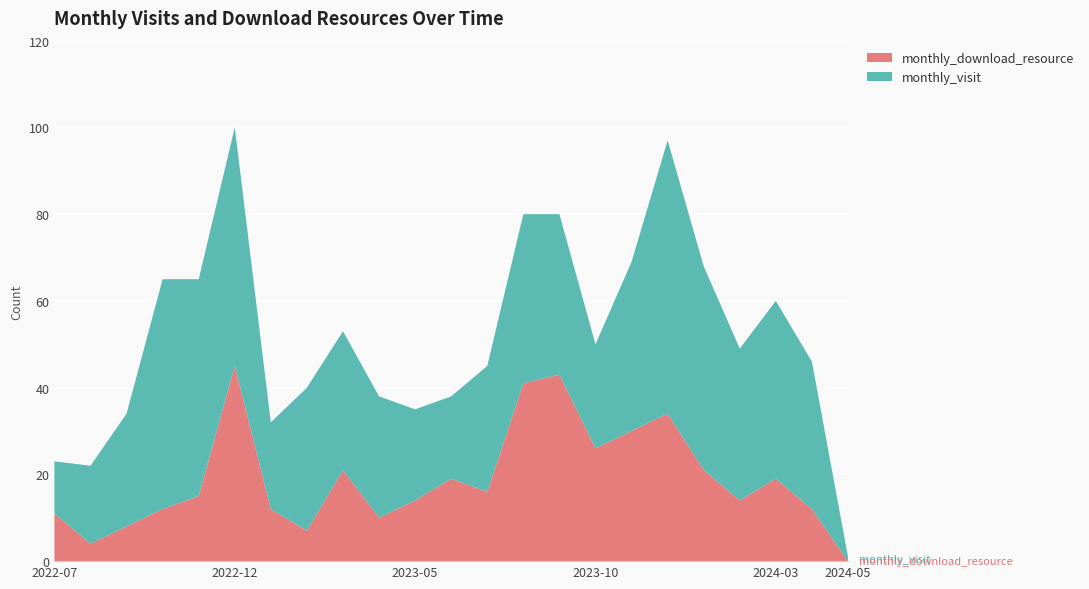

Reading left to right, what are all the values shown in this chart?

monthly_visit: 2022-07=12	2022-08=18	2022-09=26	2022-10=53	2022-11=50	2022-12=55	2023-01=20	2023-02=33	2023-03=32	2023-04=28	2023-05=21	2023-06=19	2023-07=29	2023-08=39	2023-09=37	2023-10=24	2023-11=39	2023-12=63	2024-01=47	2024-02=35	2024-03=41	2024-04=34	2024-05=1
monthly_download_resource: 2022-07=11	2022-08=4	2022-09=8	2022-10=12	2022-11=15	2022-12=45	2023-01=12	2023-02=7	2023-03=21	2023-04=10	2023-05=14	2023-06=19	2023-07=16	2023-08=41	2023-09=43	2023-10=26	2023-11=30	2023-12=34	2024-01=21	2024-02=14	2024-03=19	2024-04=12	2024-05=0